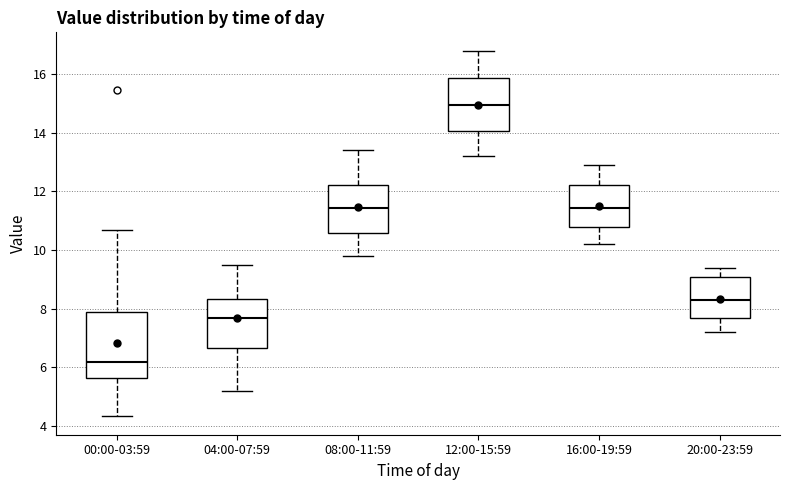

Reading left to right, read every box against the y-axis: the position of its median line, the range the box covers, and the ends of its whiskers. The values are not printed on the chart, so give them approximately, as read against the axis.

00:00-03:59: median 6.2, box 5.6 to 7.8, whiskers 4.4 to 10.6
04:00-07:59: median 7.8, box 6.6 to 8.4, whiskers 5.2 to 9.6
08:00-11:59: median 11.4, box 10.6 to 12.2, whiskers 9.8 to 13.4
12:00-15:59: median 15.0, box 14.0 to 15.8, whiskers 13.2 to 16.8
16:00-19:59: median 11.4, box 10.8 to 12.2, whiskers 10.2 to 13.0
20:00-23:59: median 8.4, box 7.8 to 9.2, whiskers 7.2 to 9.4